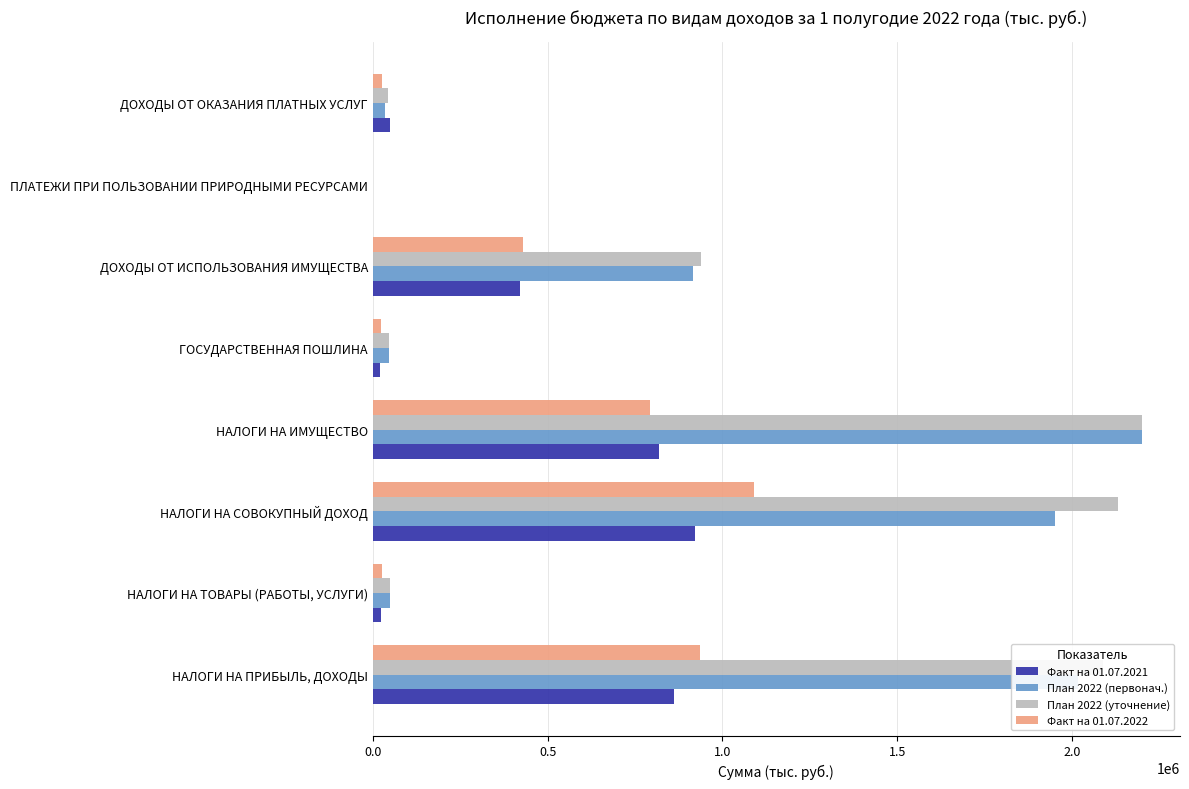

How many data points does each series have?

8